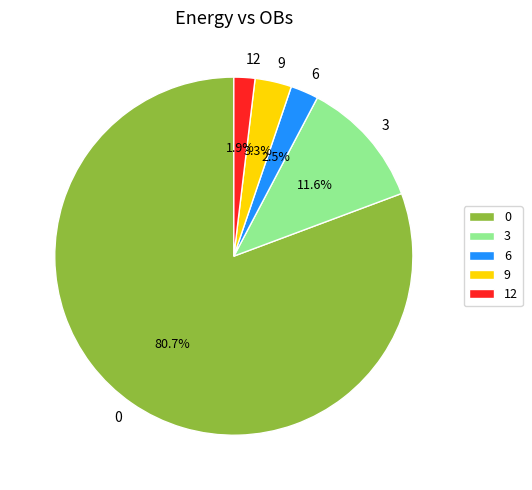

What is the smallest slice in the pie chart?

12